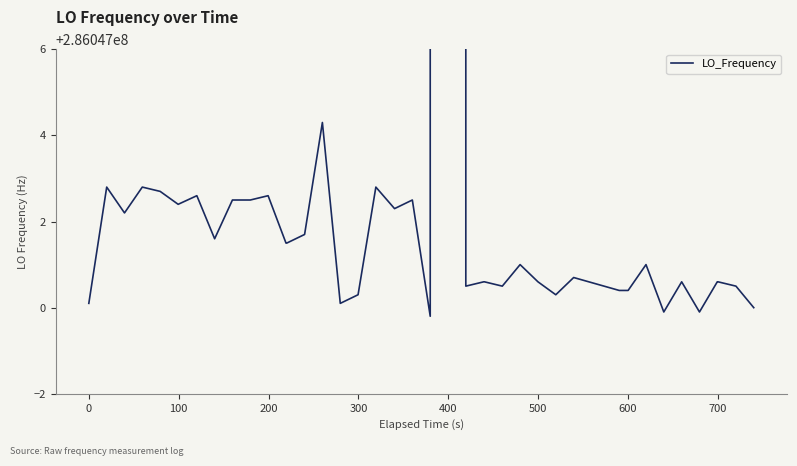

What is the greatest value displayed?

286682708.3